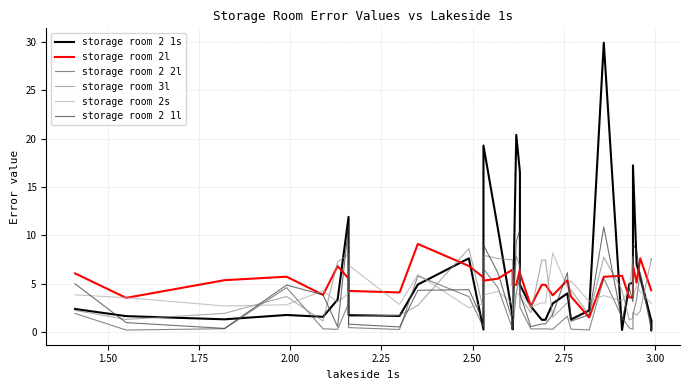

Which series has the largest range (max minus min)?

storage room 2 1s